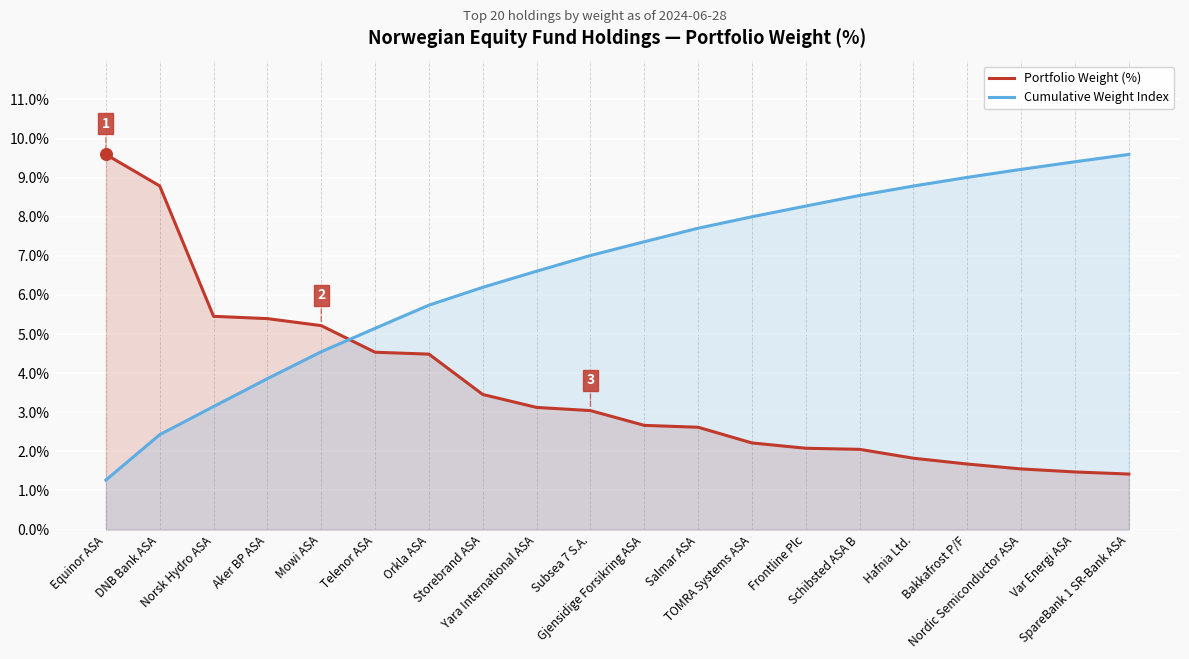

At how many categories does at least one series exceed 2?

20